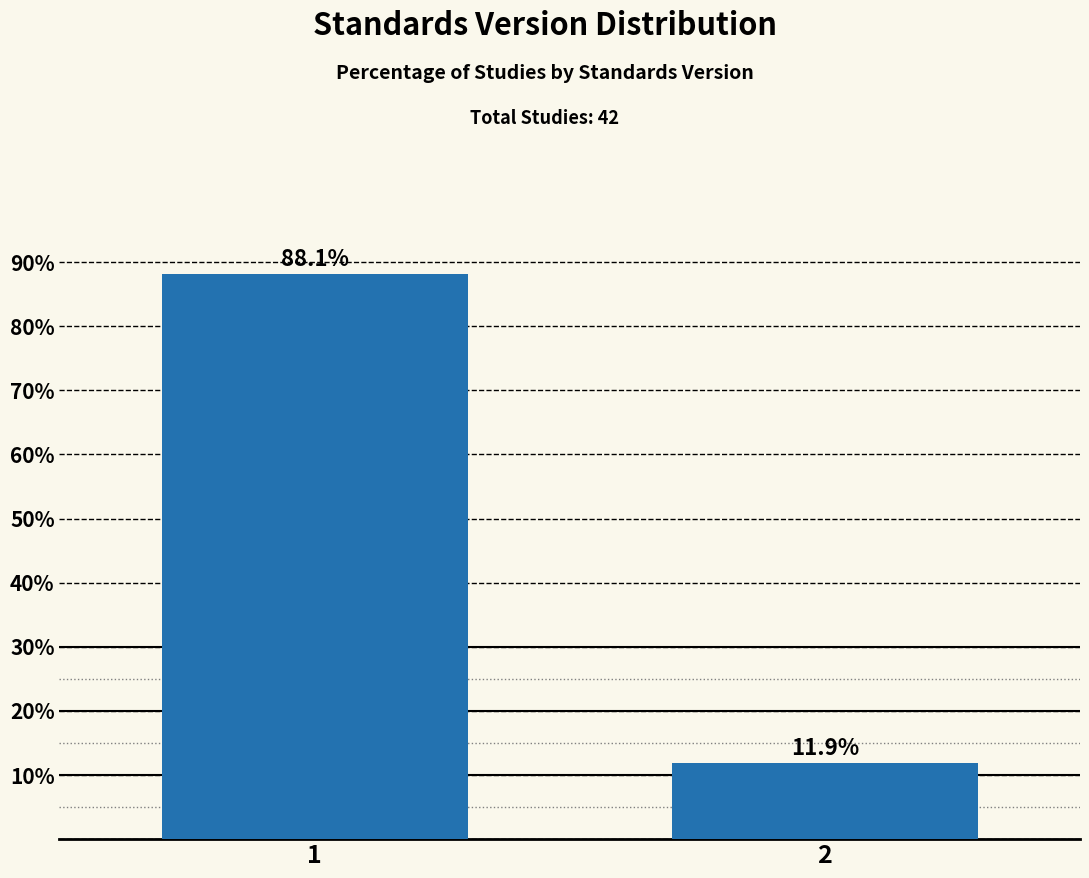

Reading right to left, what are all the values shown in this chart?

2=11.9	1=88.1